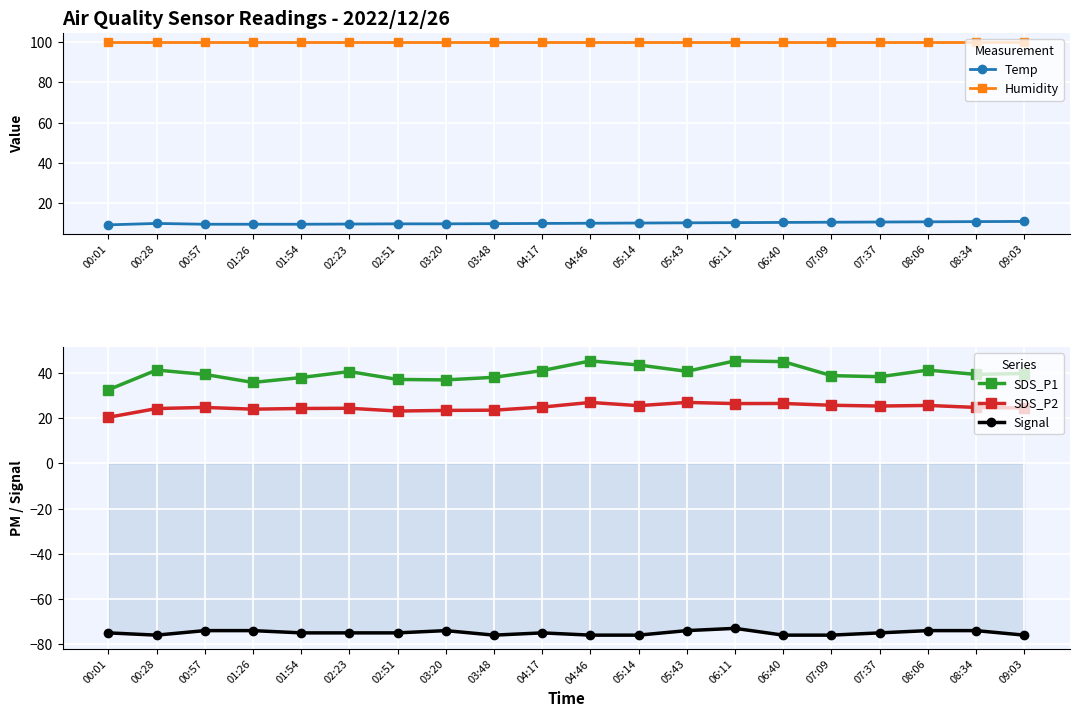

What is the spread (max minus min) of values at 08:34?

173.9